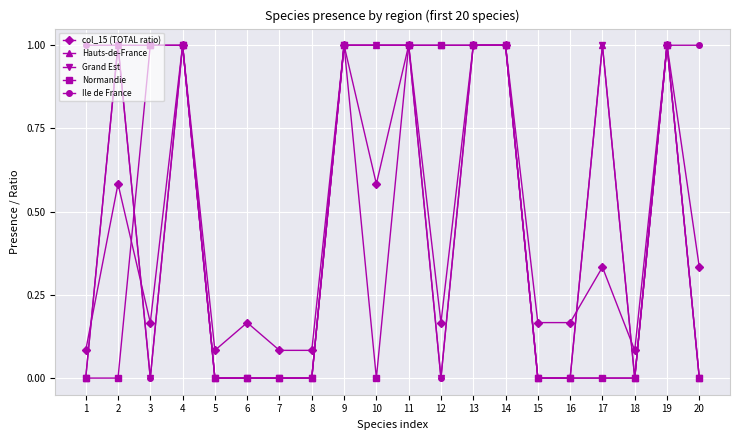

At how many categories does at least one series exceed 0?

20